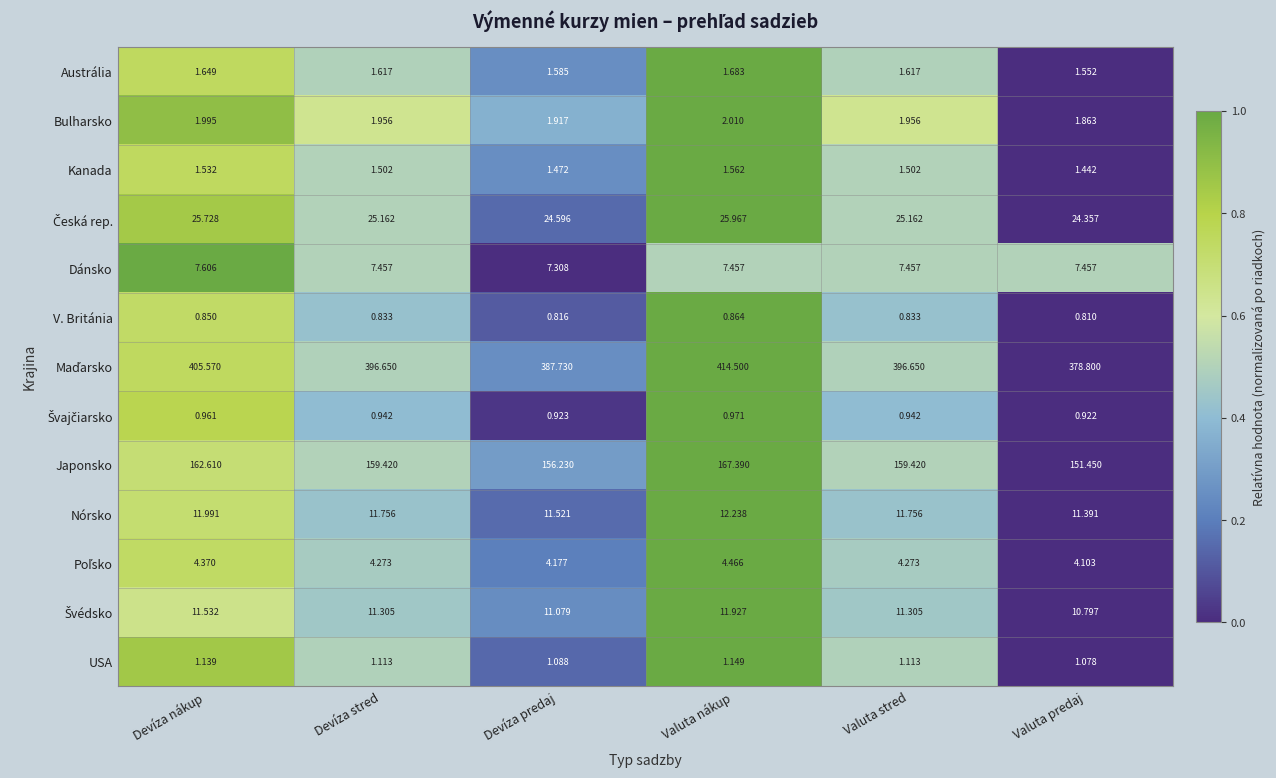

Which label corresponds to the smallest value in the chart?

Valuta predaj